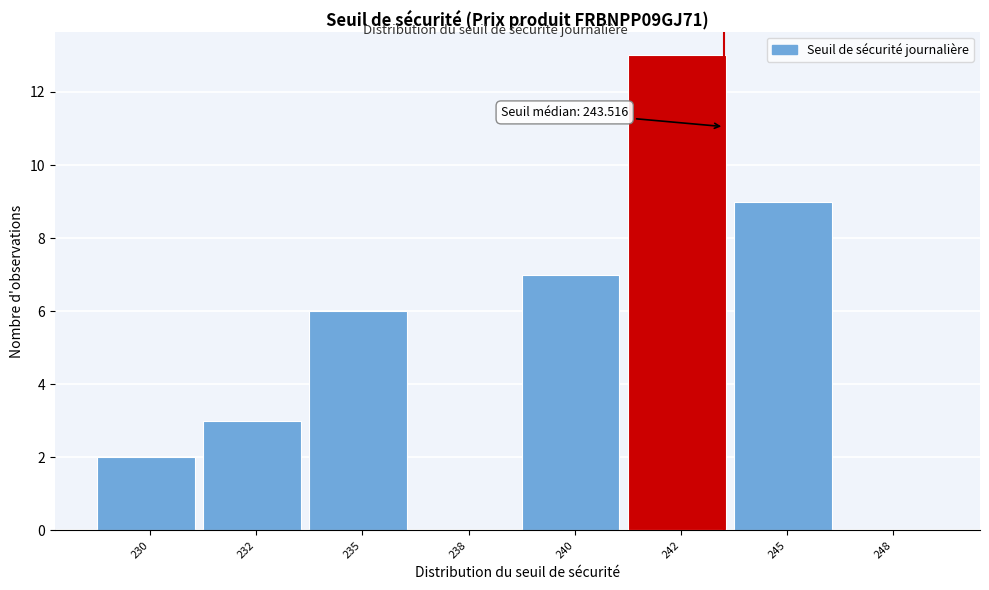

Reading right to left, list all the values displayed in this chart.

248=0	245=9	242=13	240=7	238=0	235=6	232=3	230=2